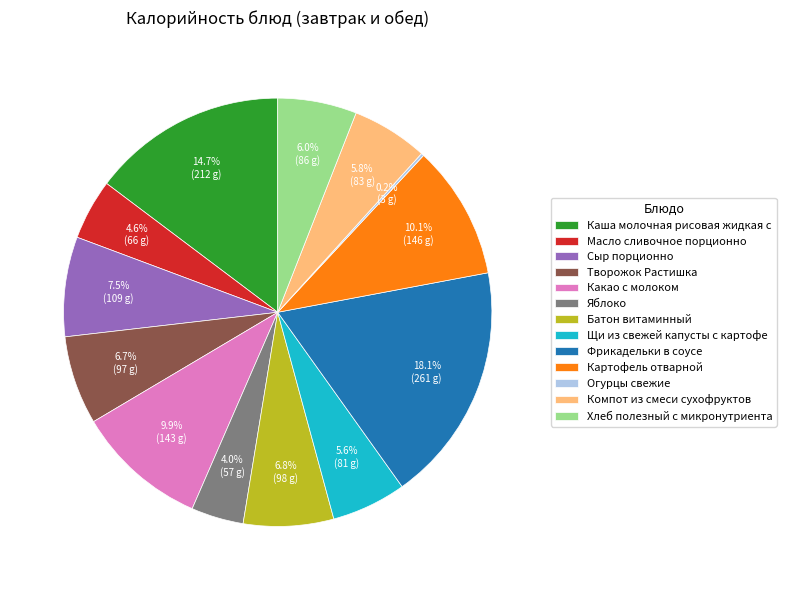

Between Яблоко and Творожок Растишка, which is larger?

Творожок Растишка